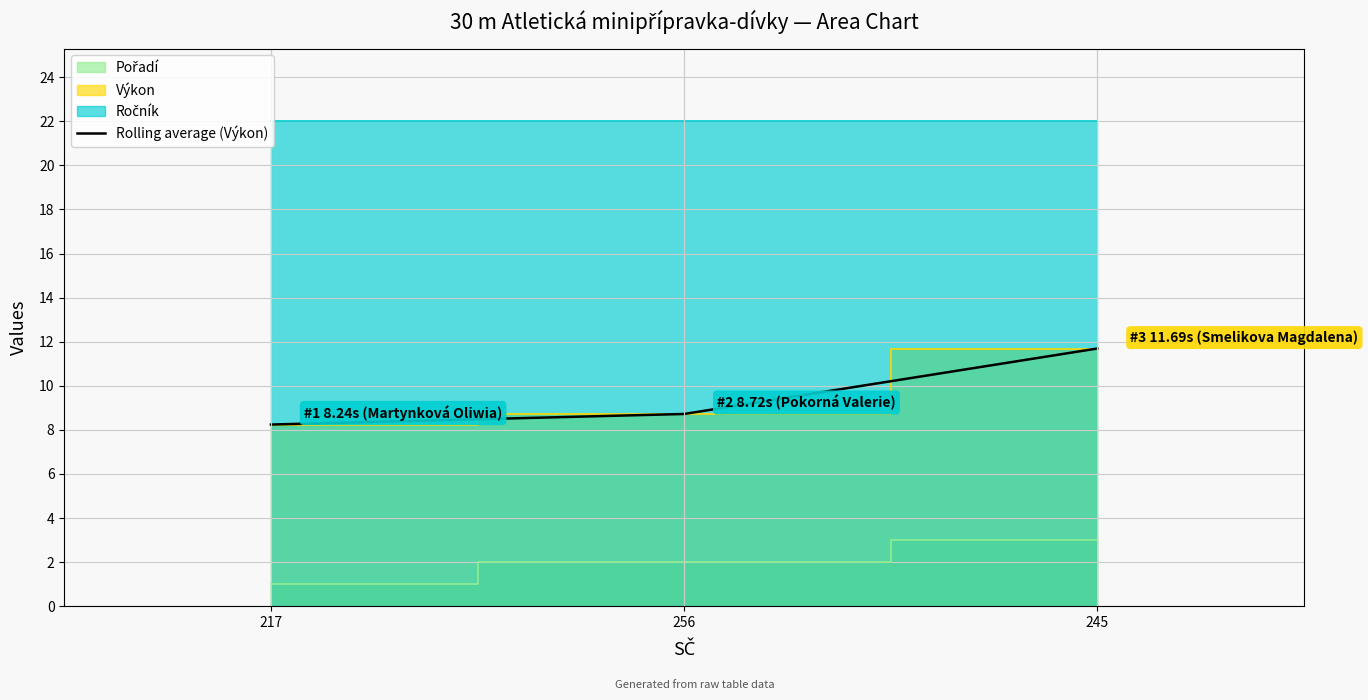

List the labels in order of value, largest first.

245, 256, 217